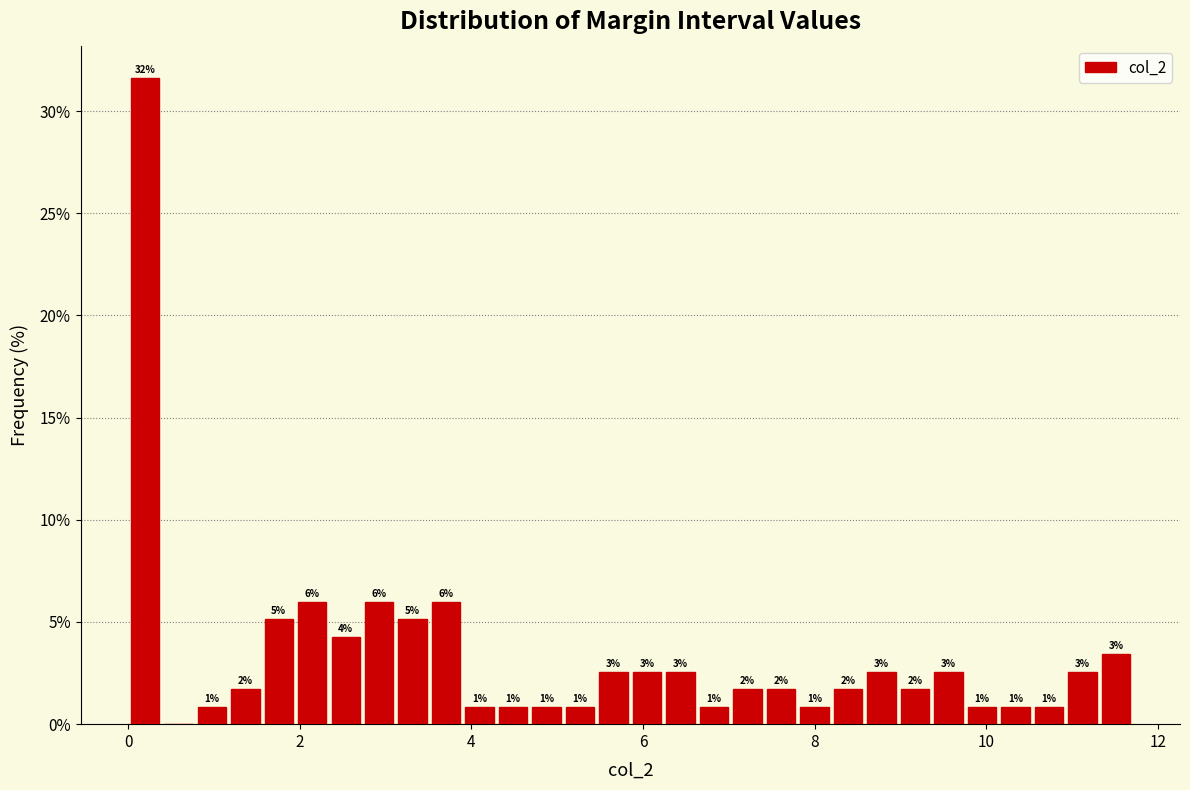

Read against the x-axis, roughly where is the centre of the tallest bar?

0.2